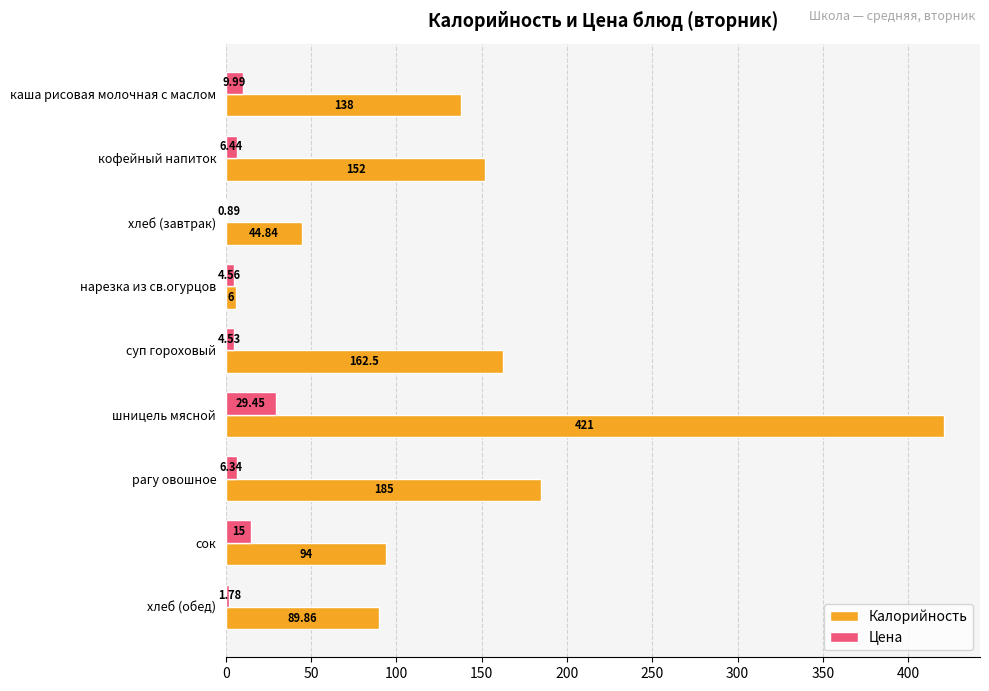

Where is Калорийность nearest to the value 213?

рагу овошное